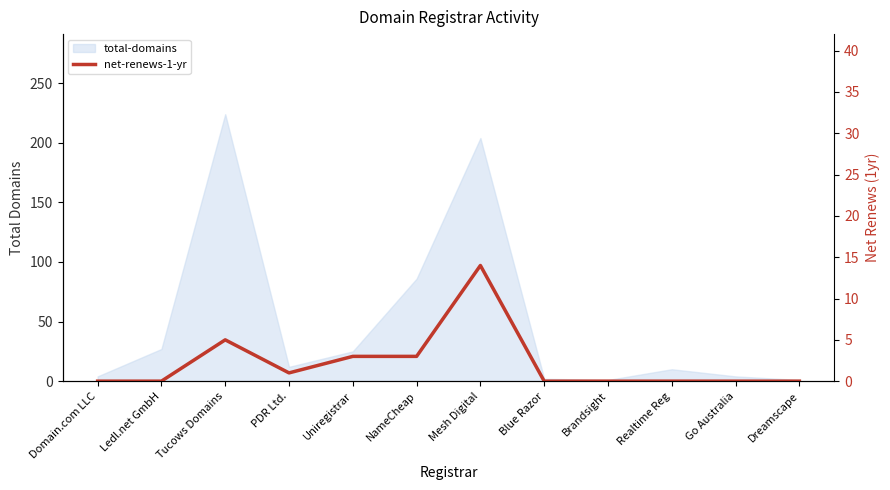

Reading right to left, extract all data points from this chart.

Dreamscape=0	Go Australia=0	Realtime Reg=0	Brandsight=0	Blue Razor=0	Mesh Digital=14	NameCheap=3	Uniregistrar=3	PDR Ltd.=1	Tucows Domains=5	Ledl.net GmbH=0	Domain.com LLC=0